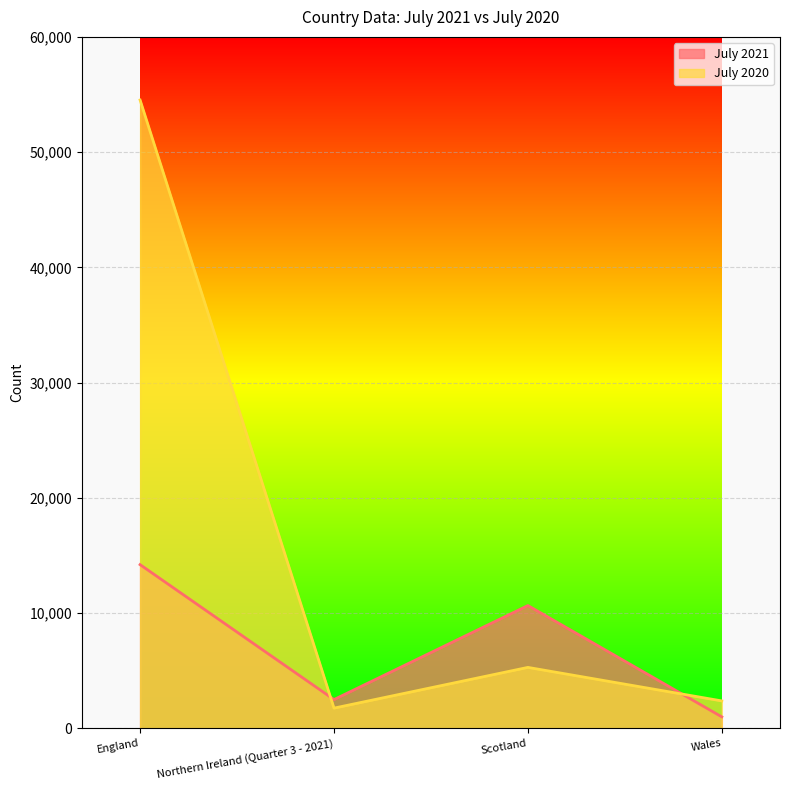

What is the label of the 4th point from the right?

England